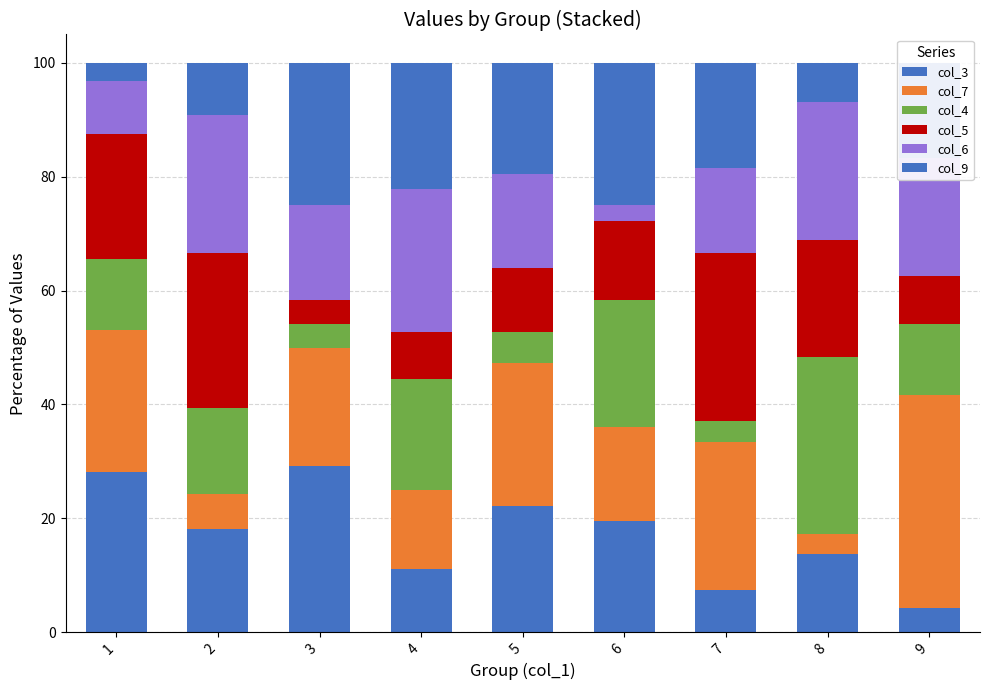

How many data points in col_3 are above 18?

5